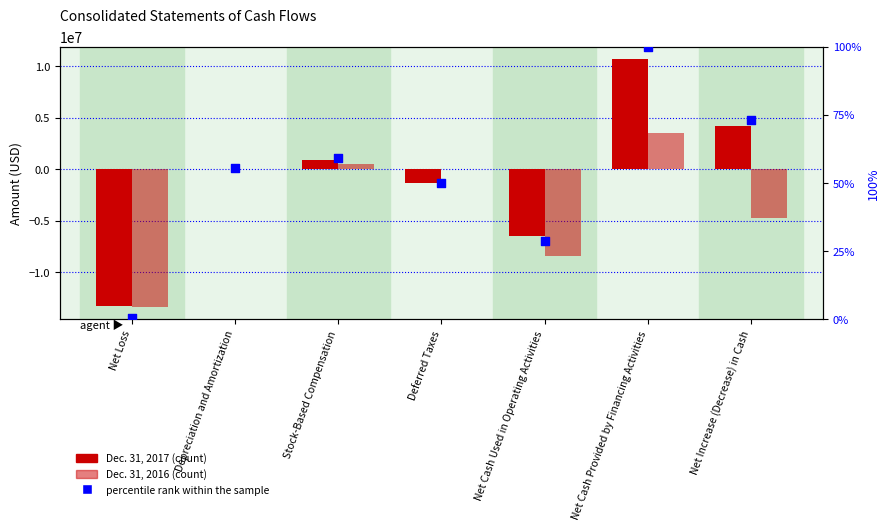

At how many categories does at least one series exceed -10271485?

7